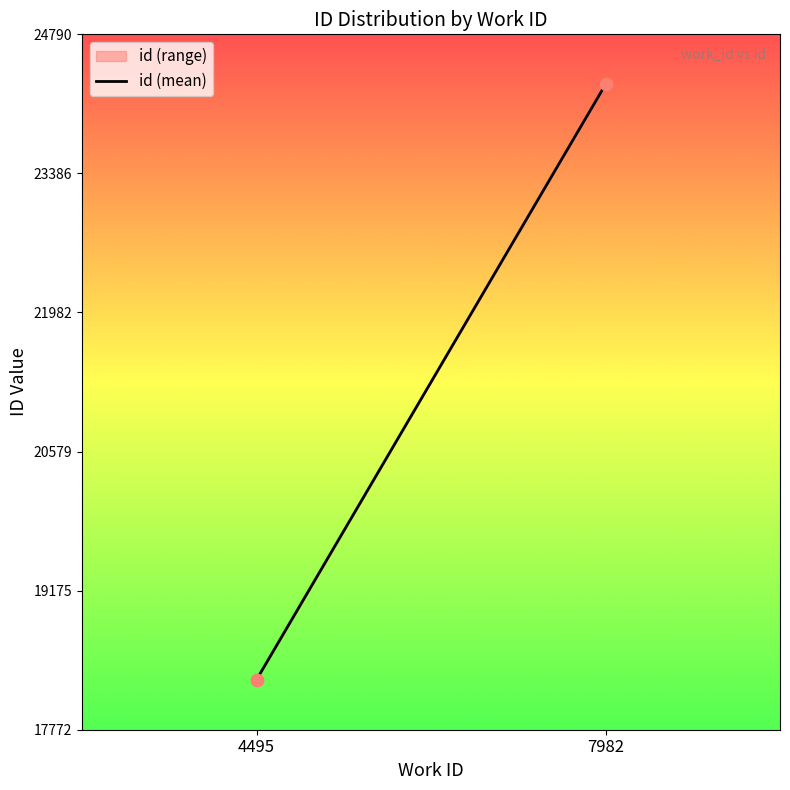

What is the average Y value?

21280.5